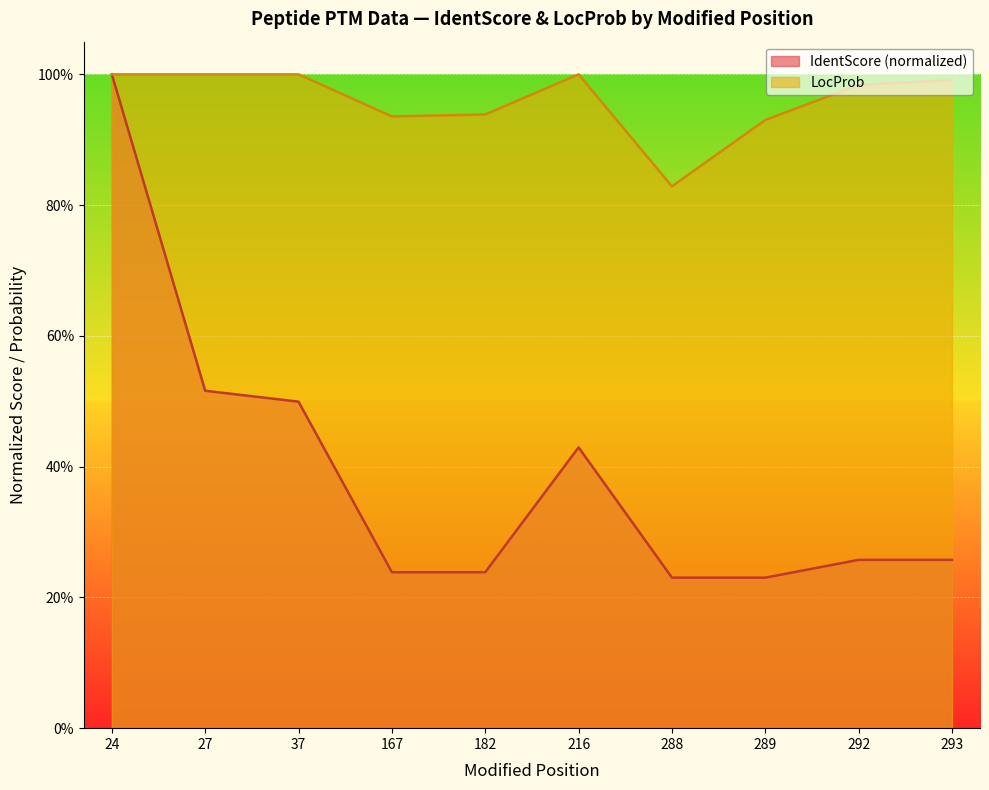

True or false: IdentScore and LocProb intersect in this chart.

False